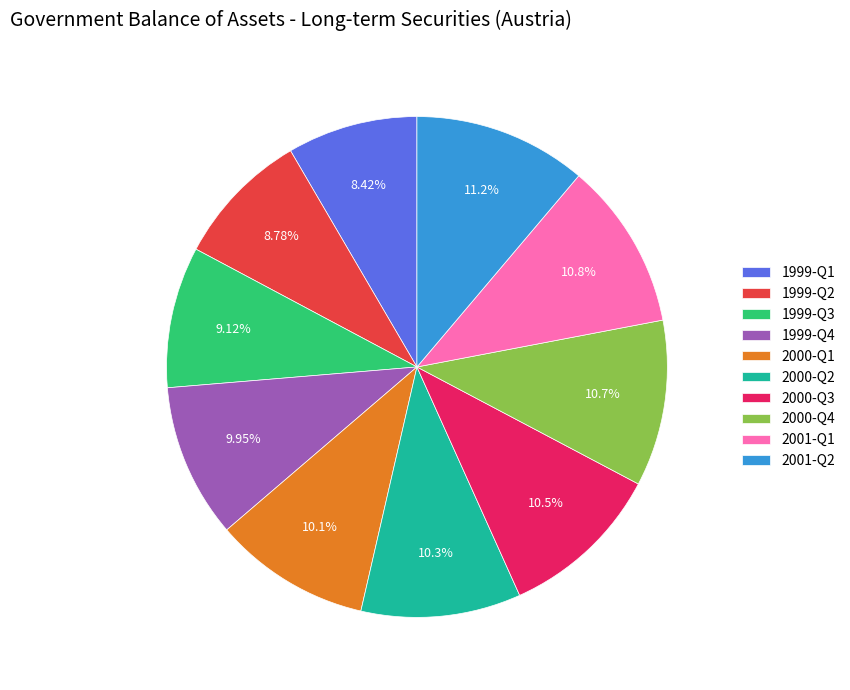

Do 1999-Q1 and 1999-Q2 together represent more than half of the pie?

No